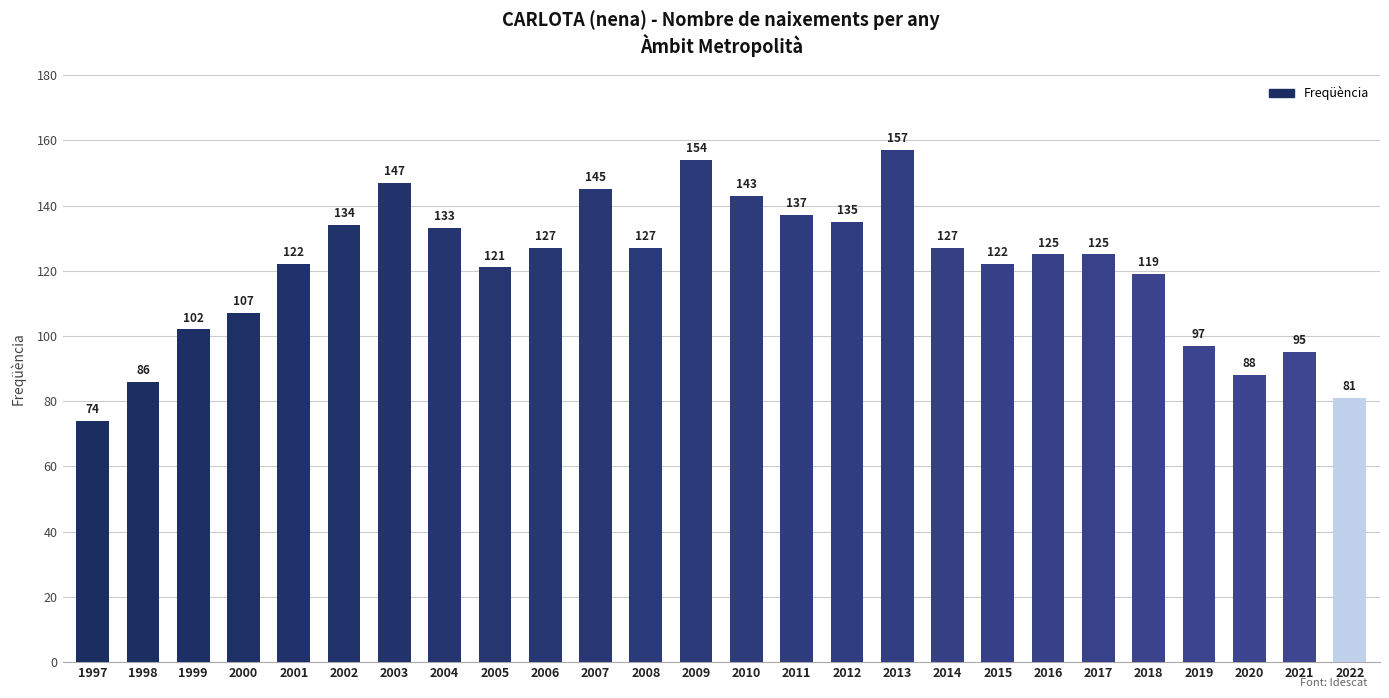

What is the value of the 5th bar from the left?

122